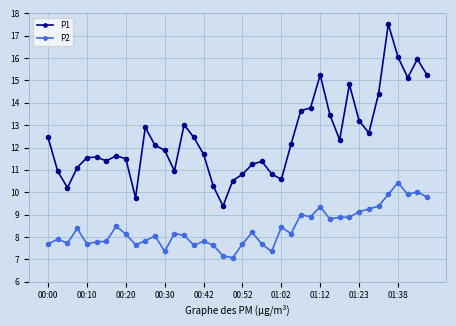

What is the greatest value displayed?

17.5